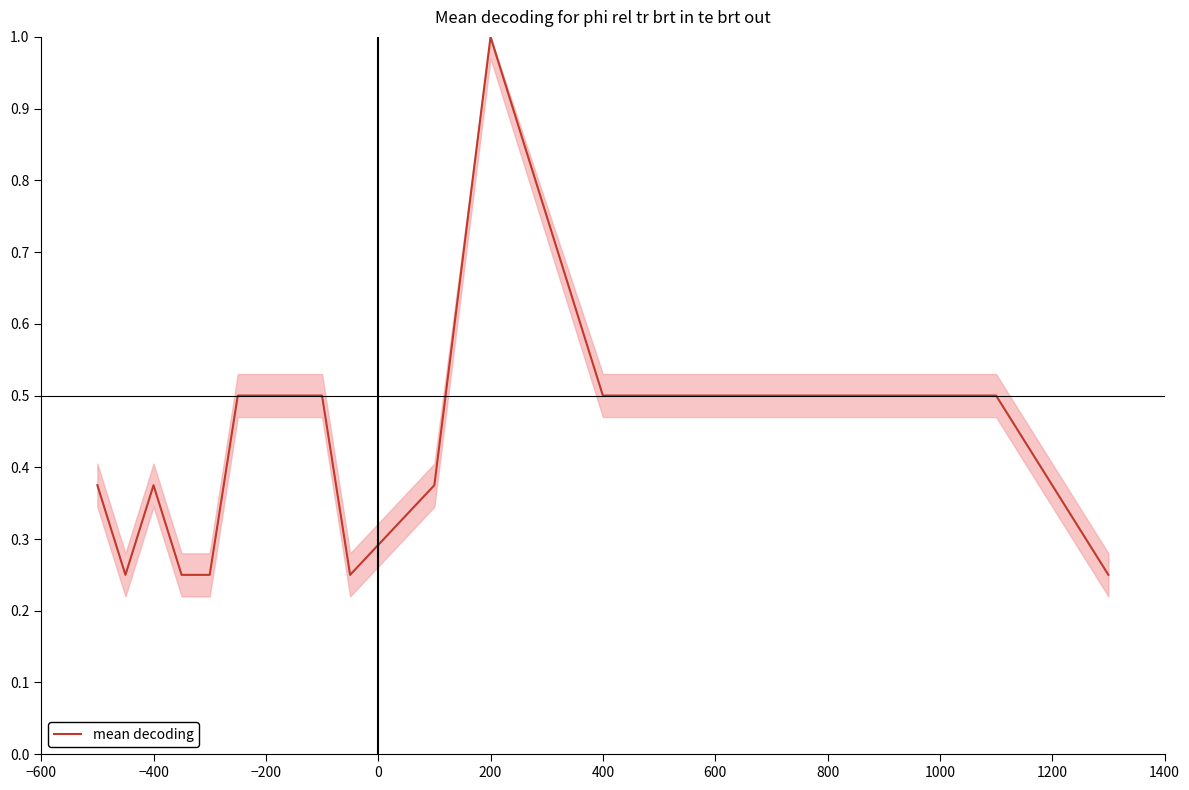

What is the greatest value displayed?

1.0